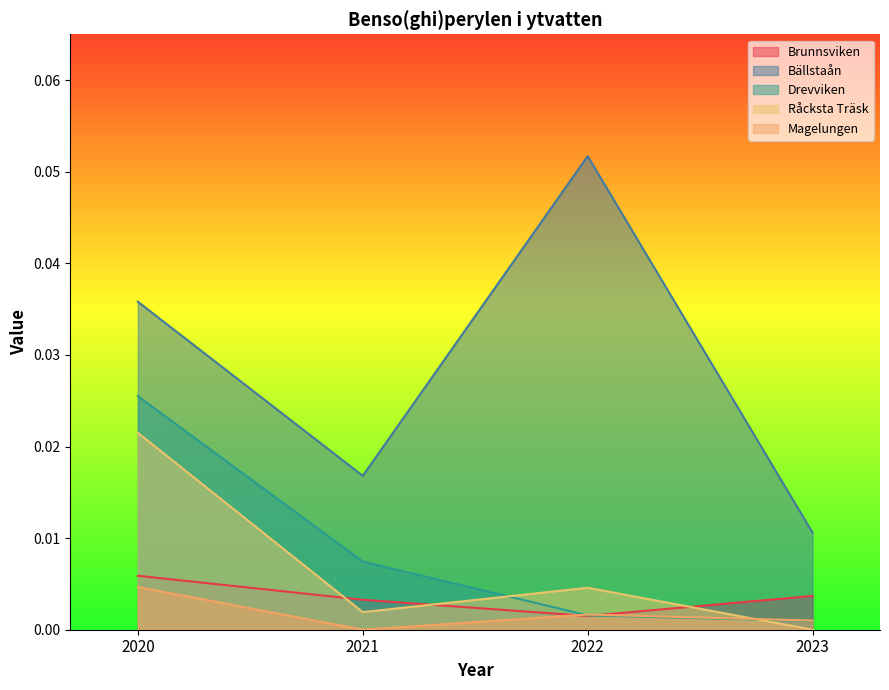

True or false: Drevviken and Råcksta Träsk intersect in this chart.

True